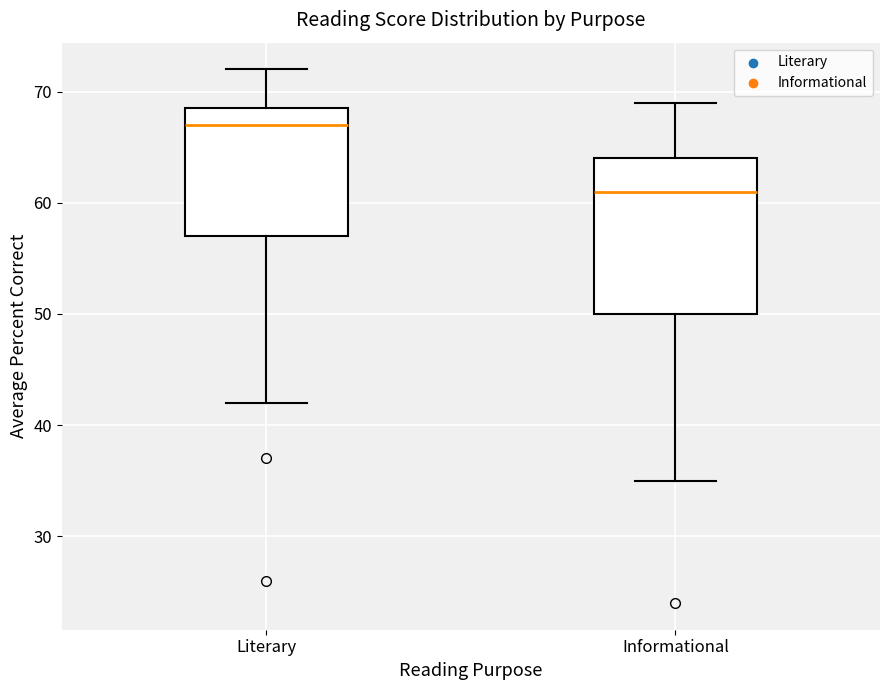

Where does the median line of the box for Informational sit on the y-axis? The values are not printed on the chart, so give them approximately, as read against the axis.

61